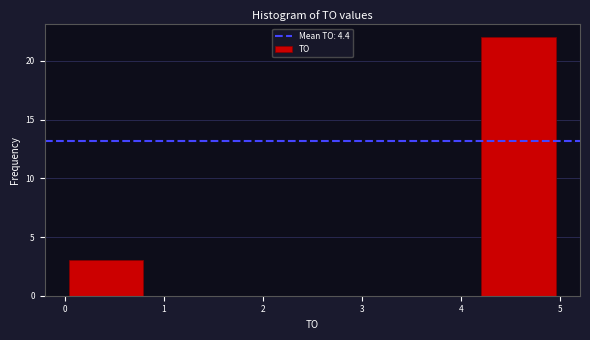

Reading left to right, transcribe this chart: for each bar, give the range it covers on the x-axis and its height. Neither the bar edges nor the heights are printed on the chart, so give them approximately, as read against the axes.

0.0 to 0.8: 3
0.8 to 1.7: 0
1.7 to 2.5: 0
2.5 to 3.3: 0
3.3 to 4.2: 0
4.2 to 5.0: 22